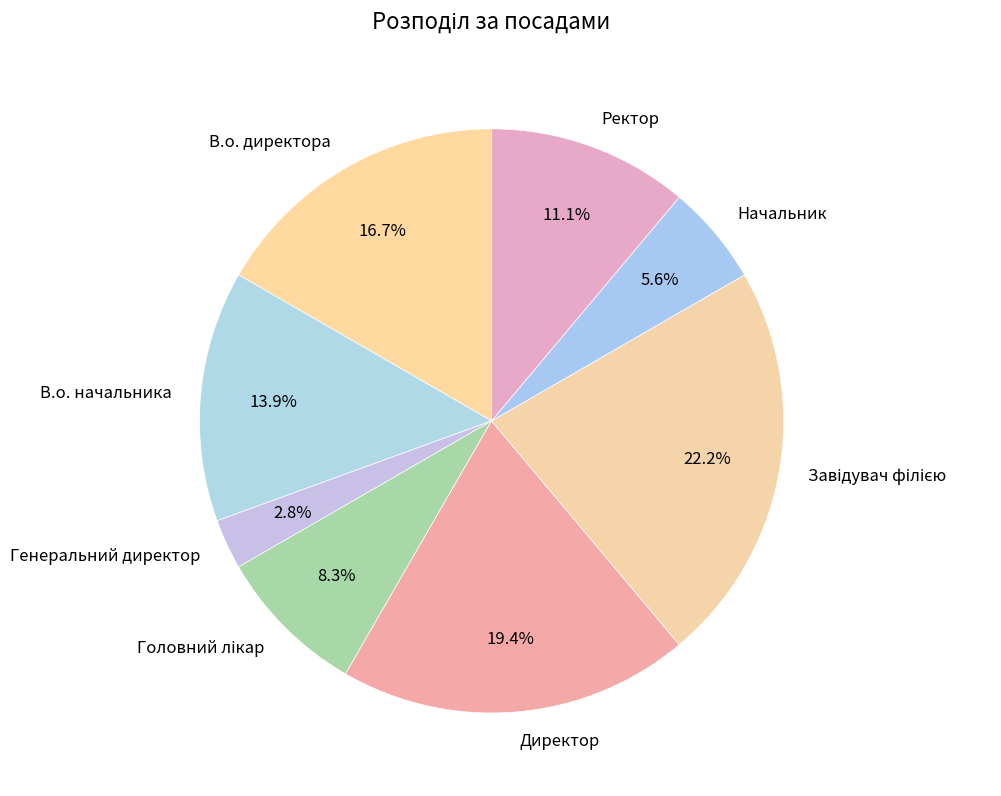

Which category has the smallest portion of the pie?

Генеральний директор